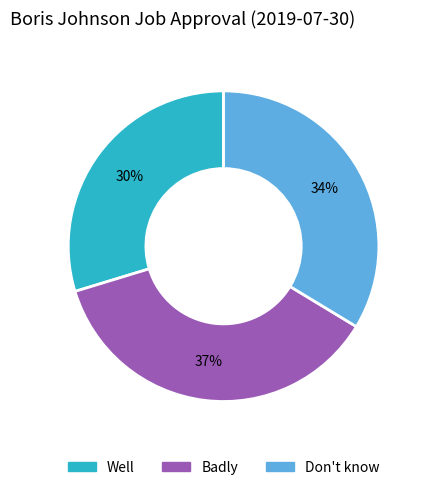

To the nearest percent, what percentage of the pie is Well?

30%